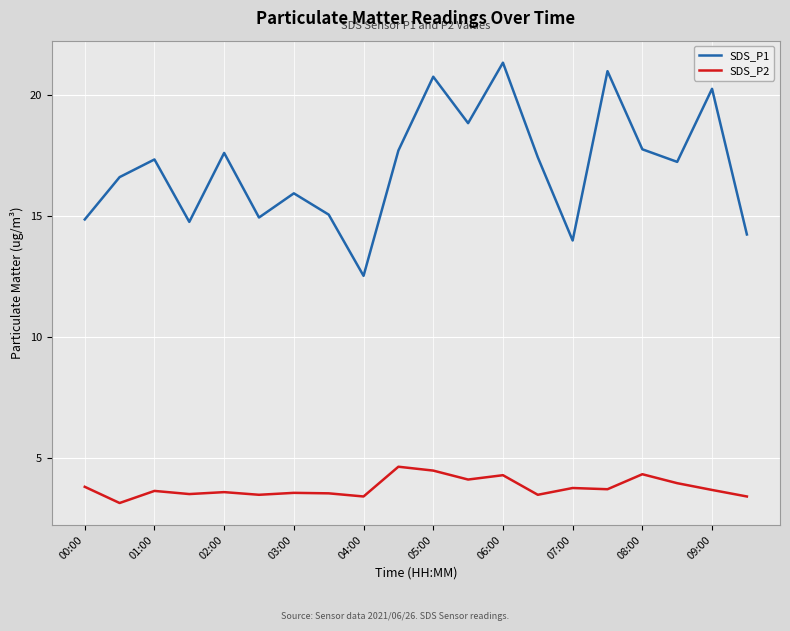

True or false: SDS_P1 and SDS_P2 intersect in this chart.

False